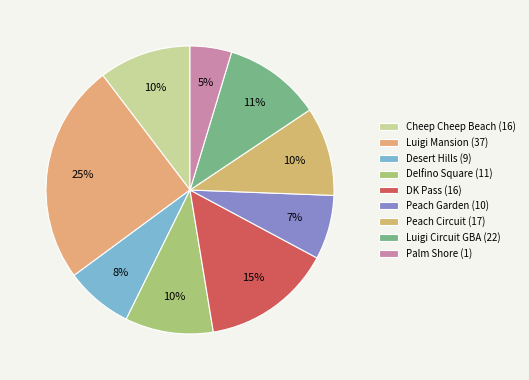

What percentage is NOT represented by Delfino Square (11)?

90.1%